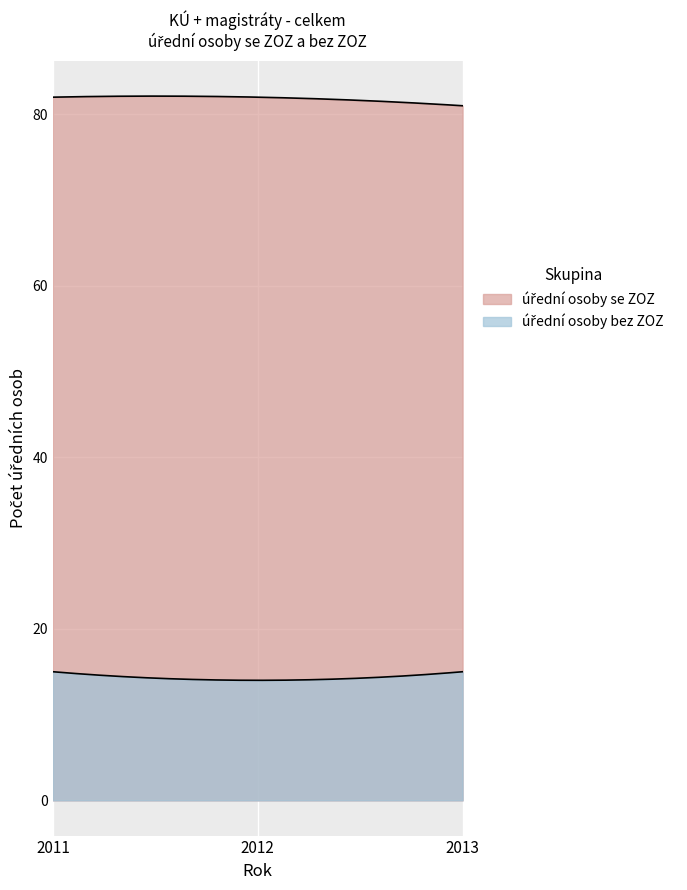

True or false: úřední osoby se ZOZ has a value of 147 at 2012.

False